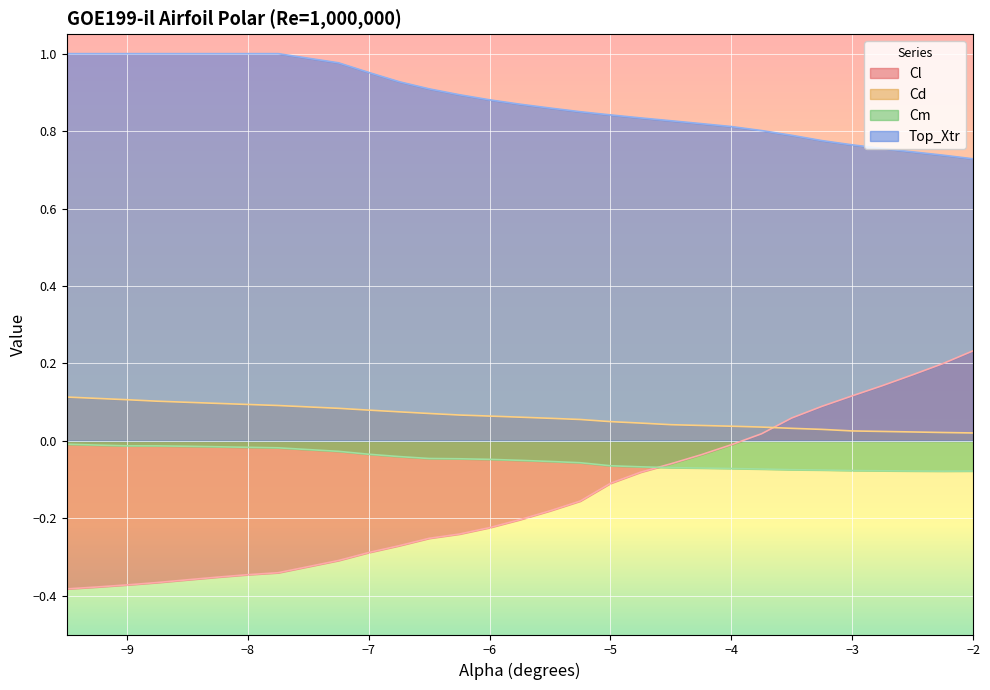

What is the label of the 10th point from the left?

-7.0